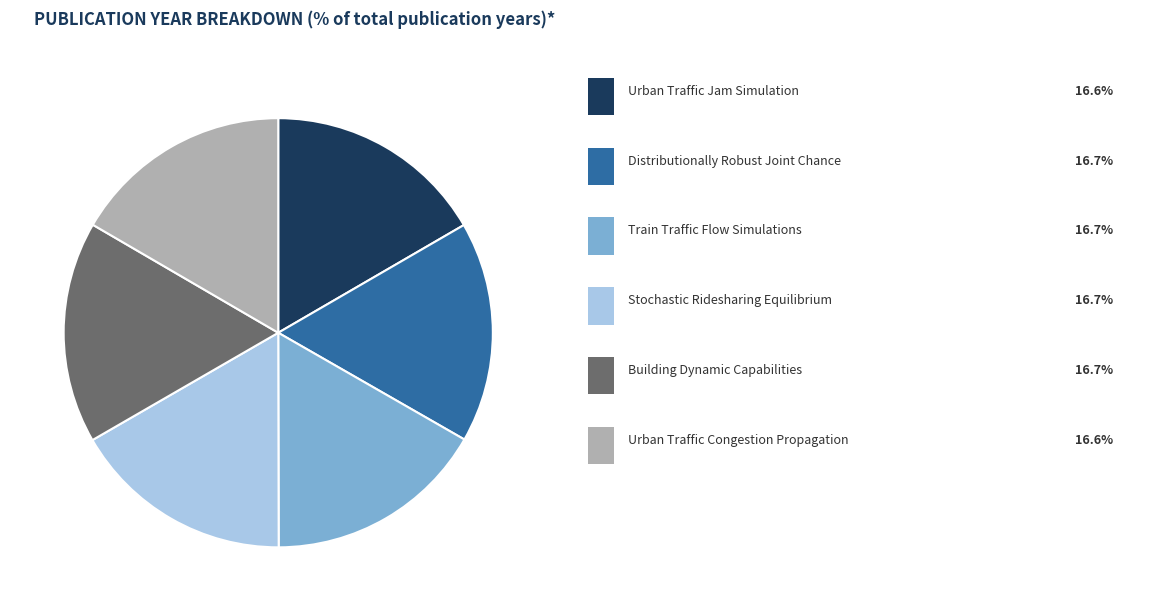

Is there a majority slice in this chart?

No